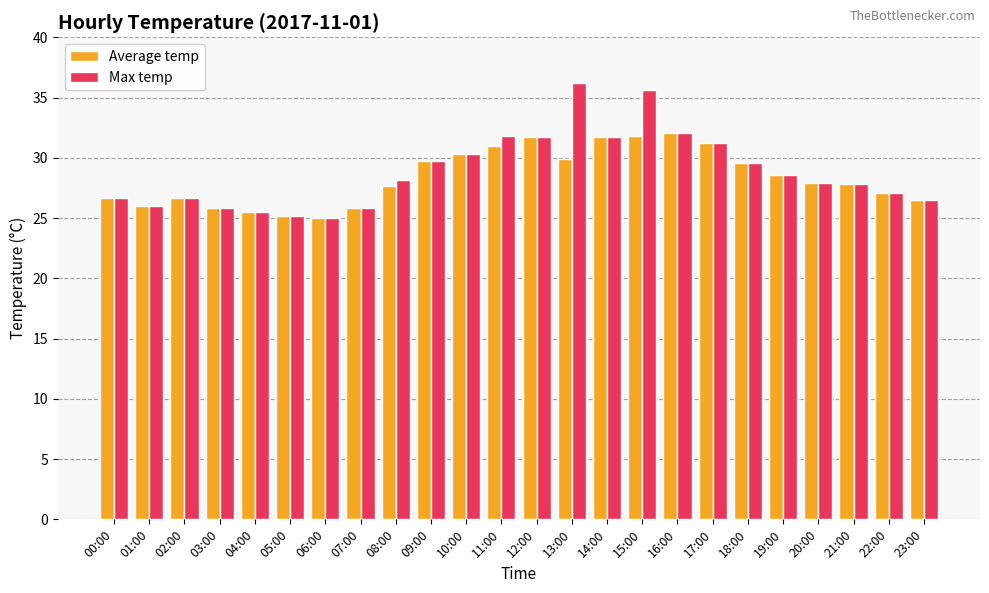

Is the value of Max temp at 05:00 greater than the value of Average temp at 15:00?

No